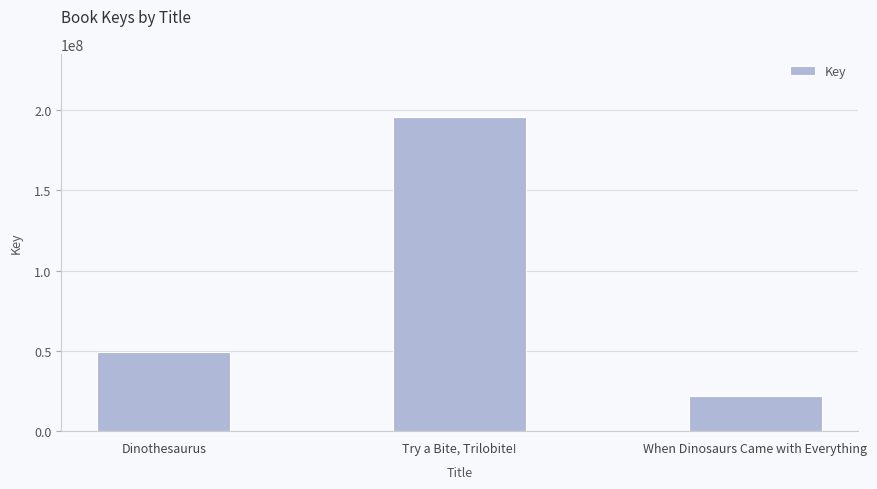

What is the smallest value displayed?

22011159